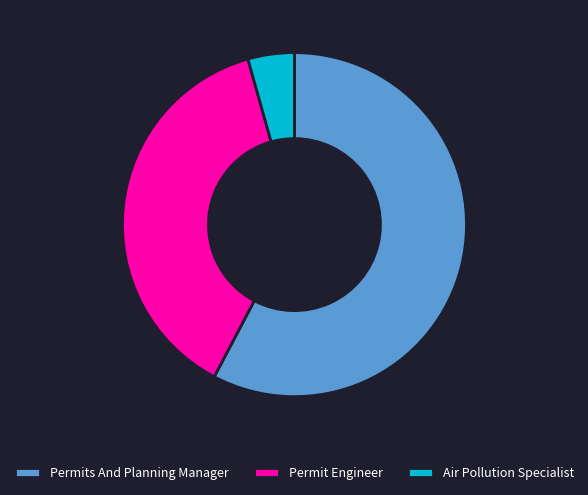

What is the majority slice?

Permits And Planning Manager